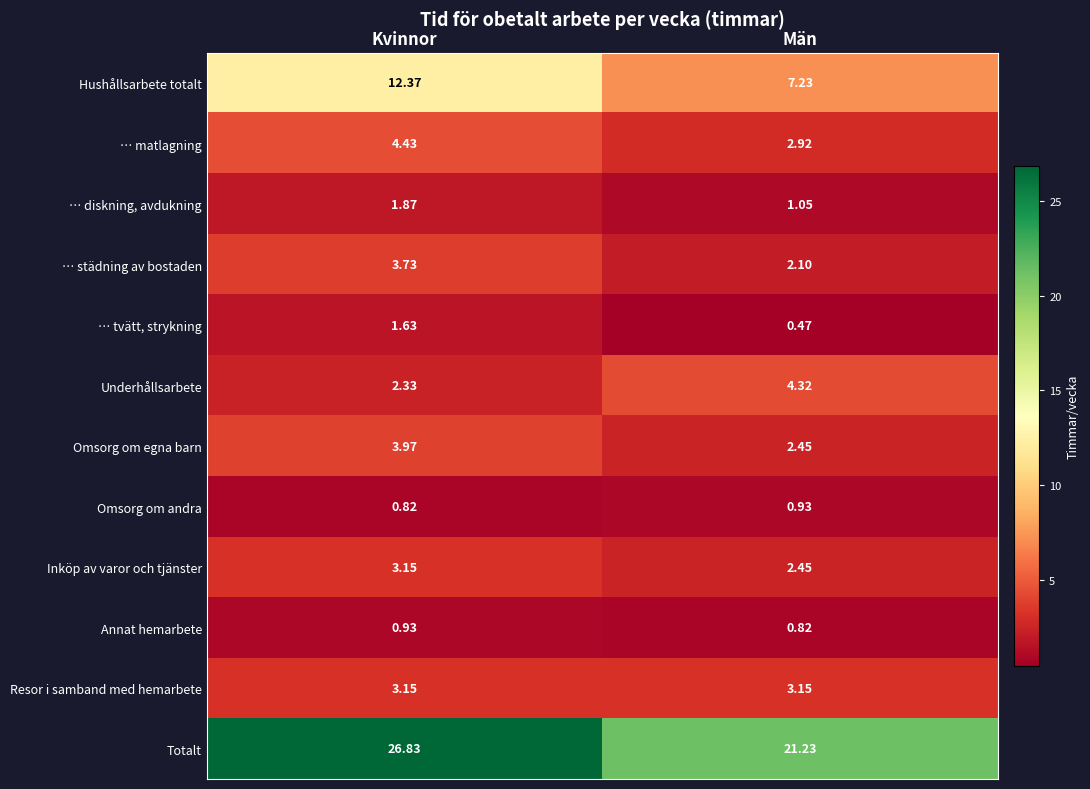

At which label does Inköp av varor och tjänster reach its peak?

Kvinnor